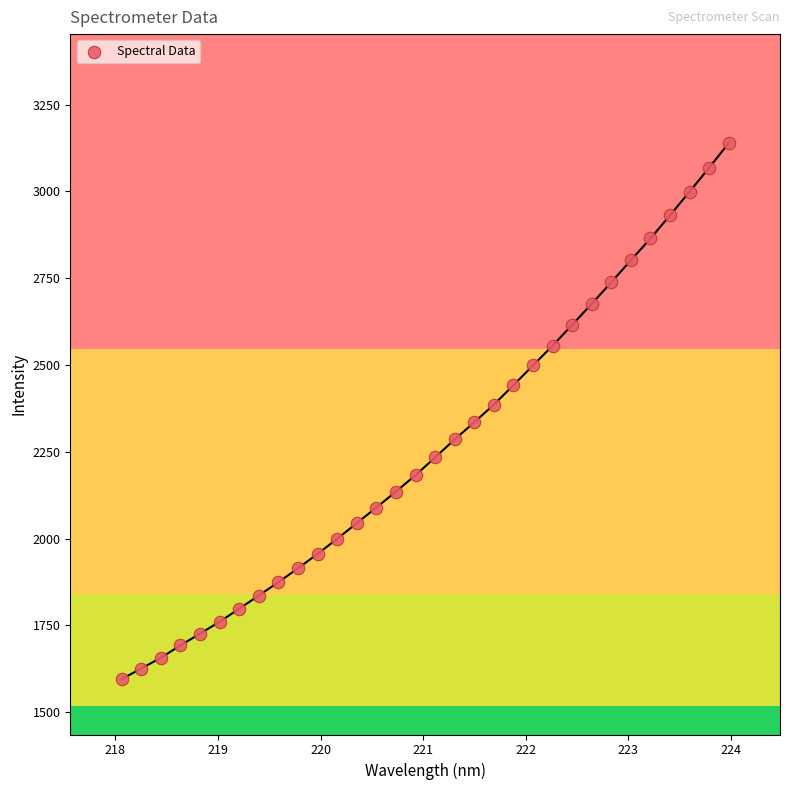

What is the range of X values (max minus min)?

5.9